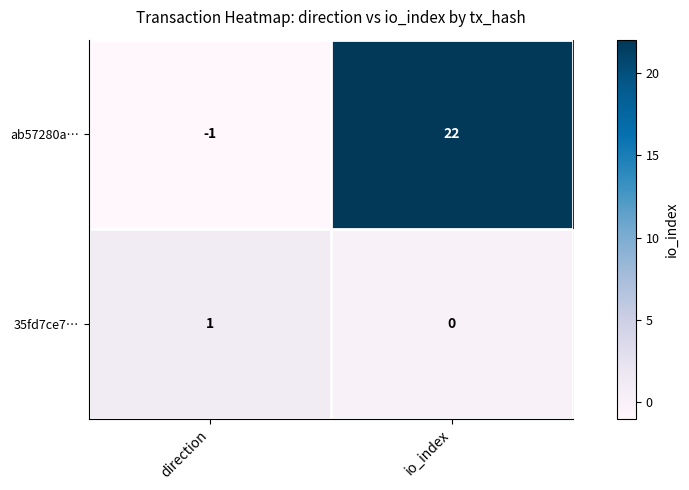

What is the sum of all ab57280a… values?

21